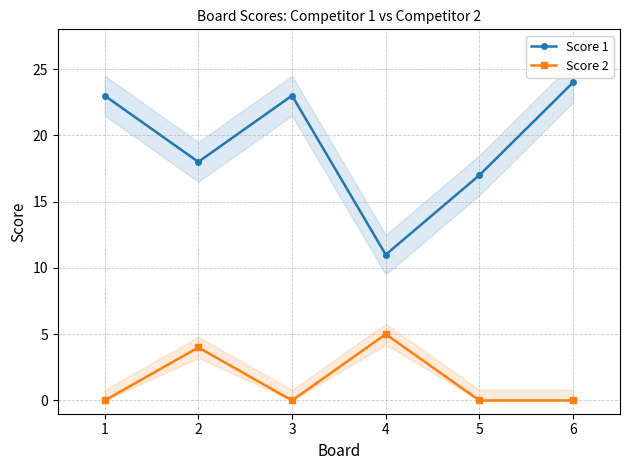

How many lines are shown in the chart?

2